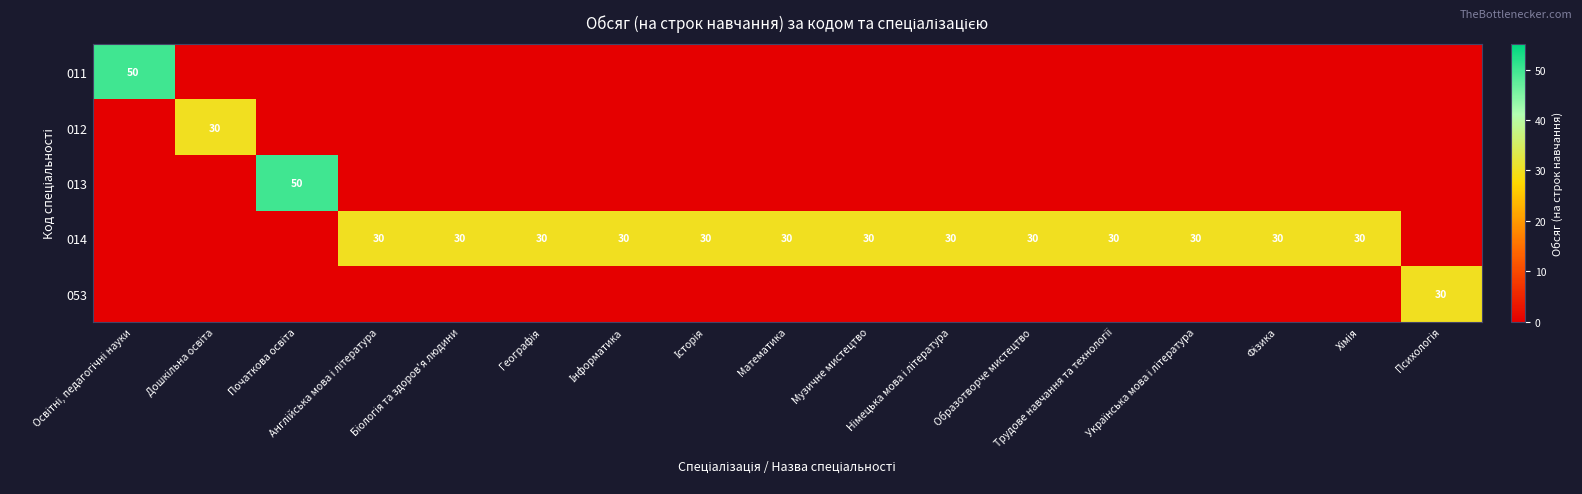

Between Психологія and Дошкільна освіта, which is larger?

Психологія